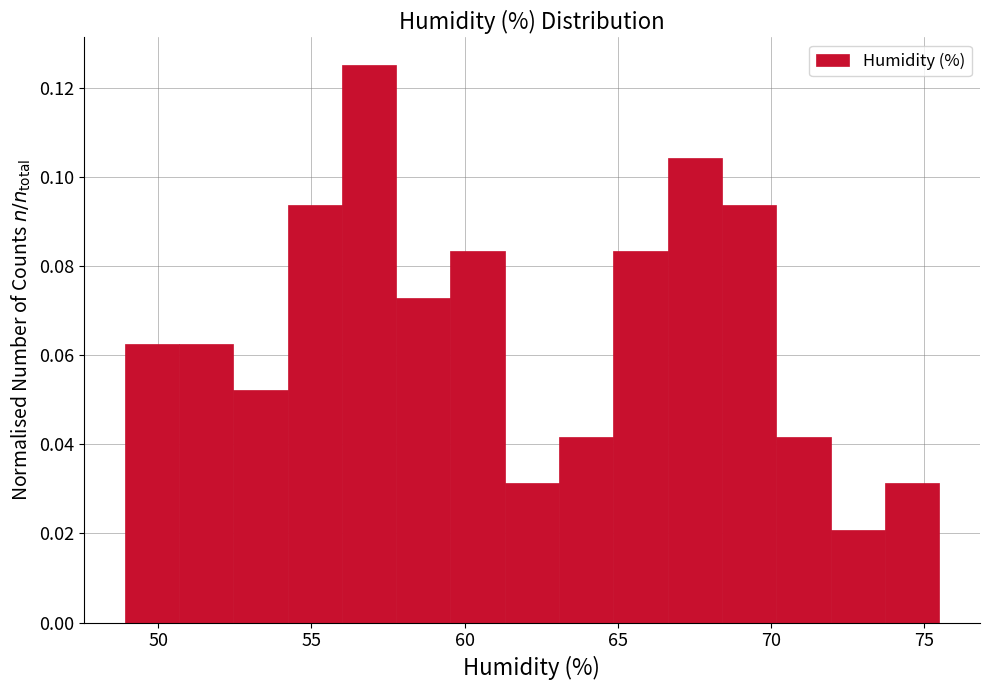

Read against the x-axis, roughly where is the centre of the tallest bar?

57.0